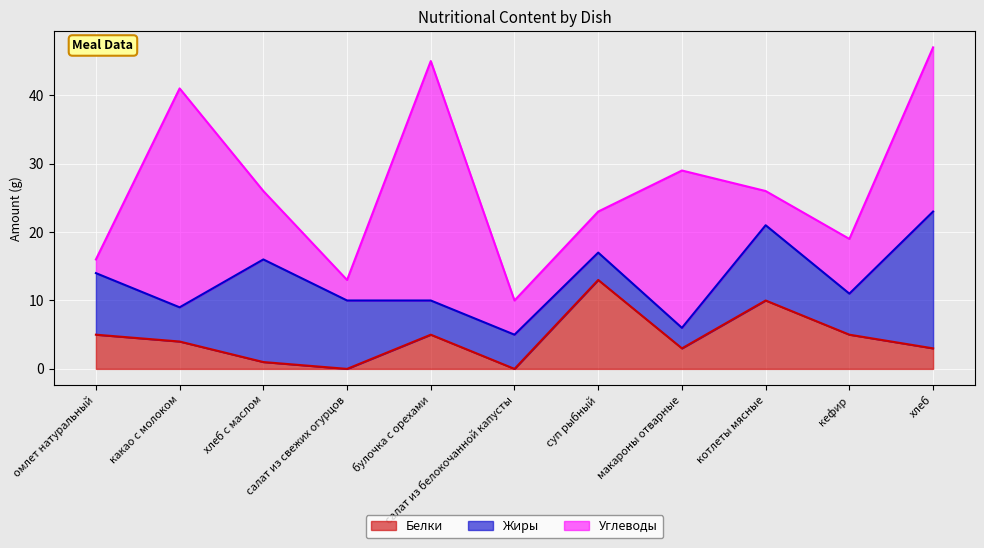

Count the number of data series in this chart.

3